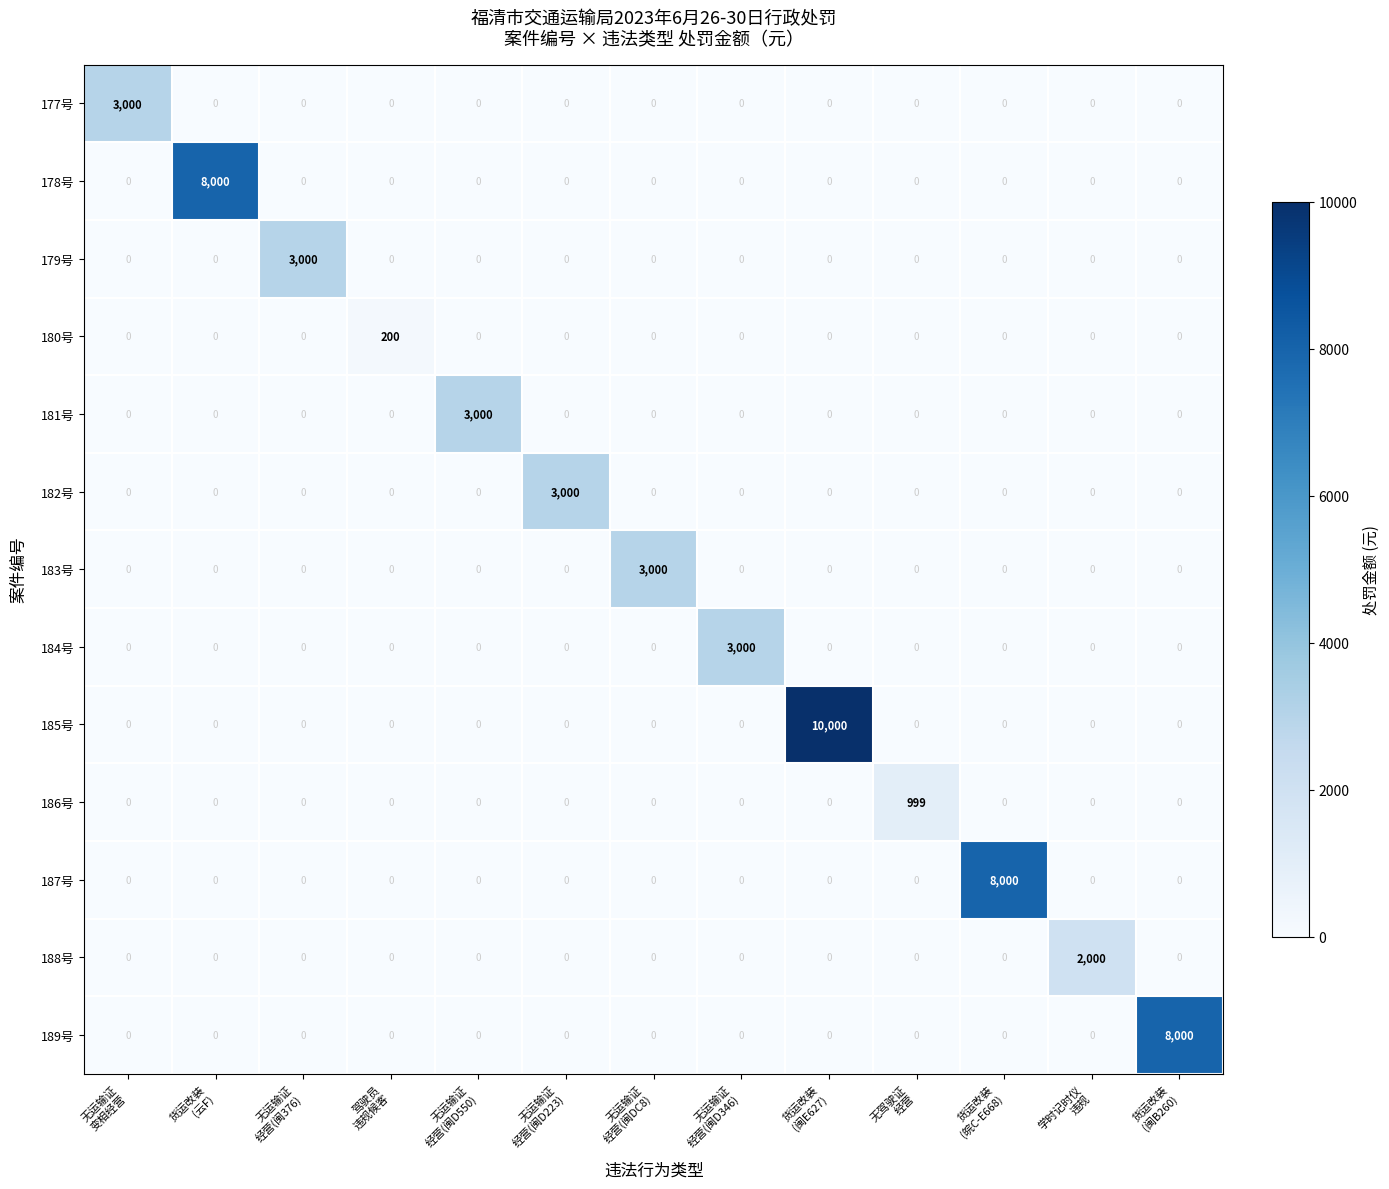

What is the total value across all series at 货运改装
(皖C-E668)?

8000